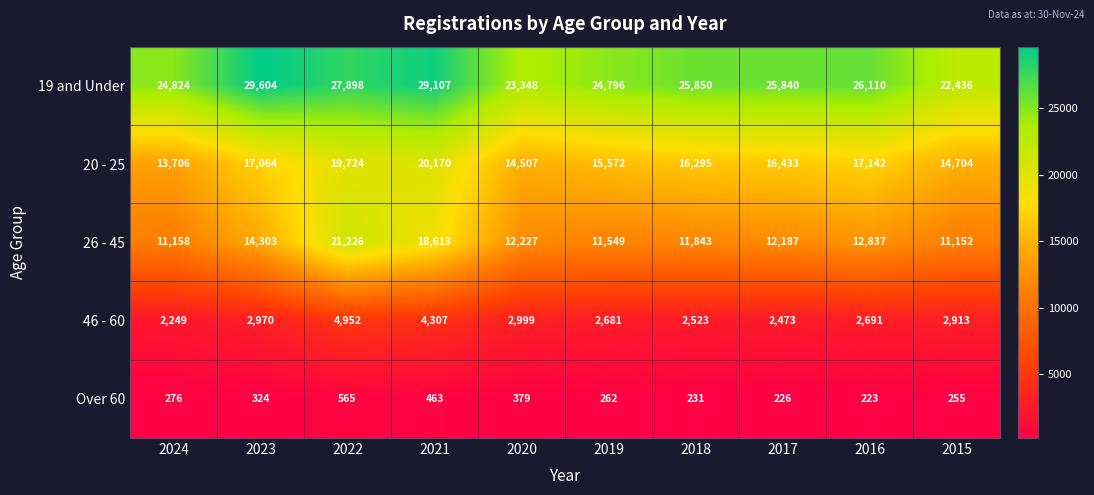

At which category is the sum across all series the highest?

2022